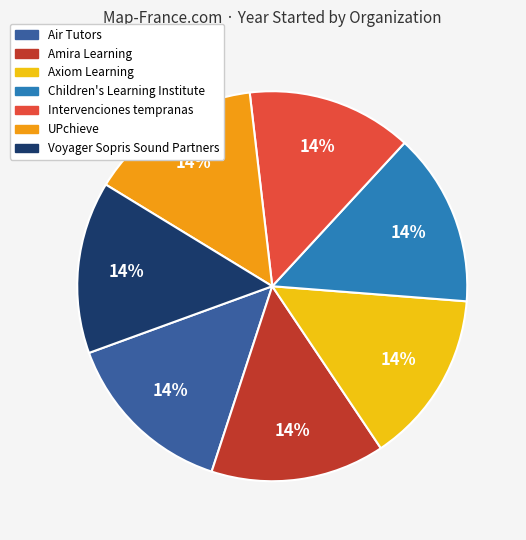

What percentage is the Air Tutors slice, to the nearest percent?

14%